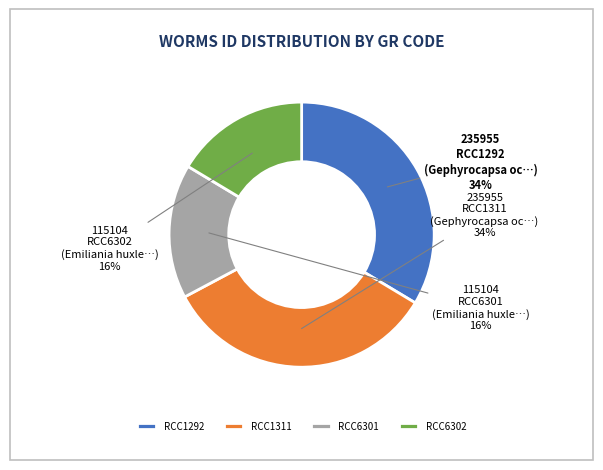

Which has a higher value, RCC6302 or RCC1292?

RCC1292